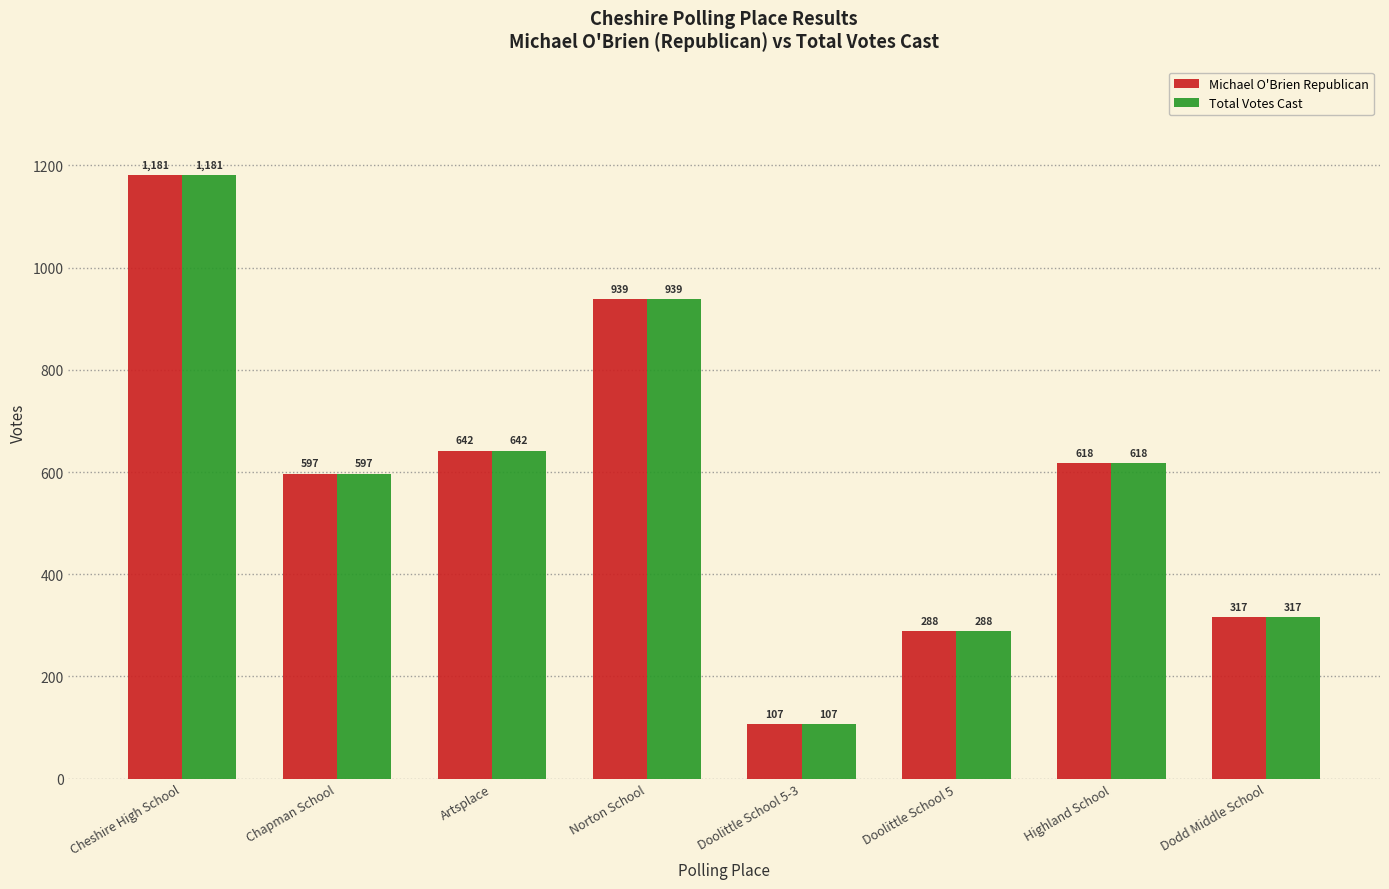

What is the smallest value displayed?

107